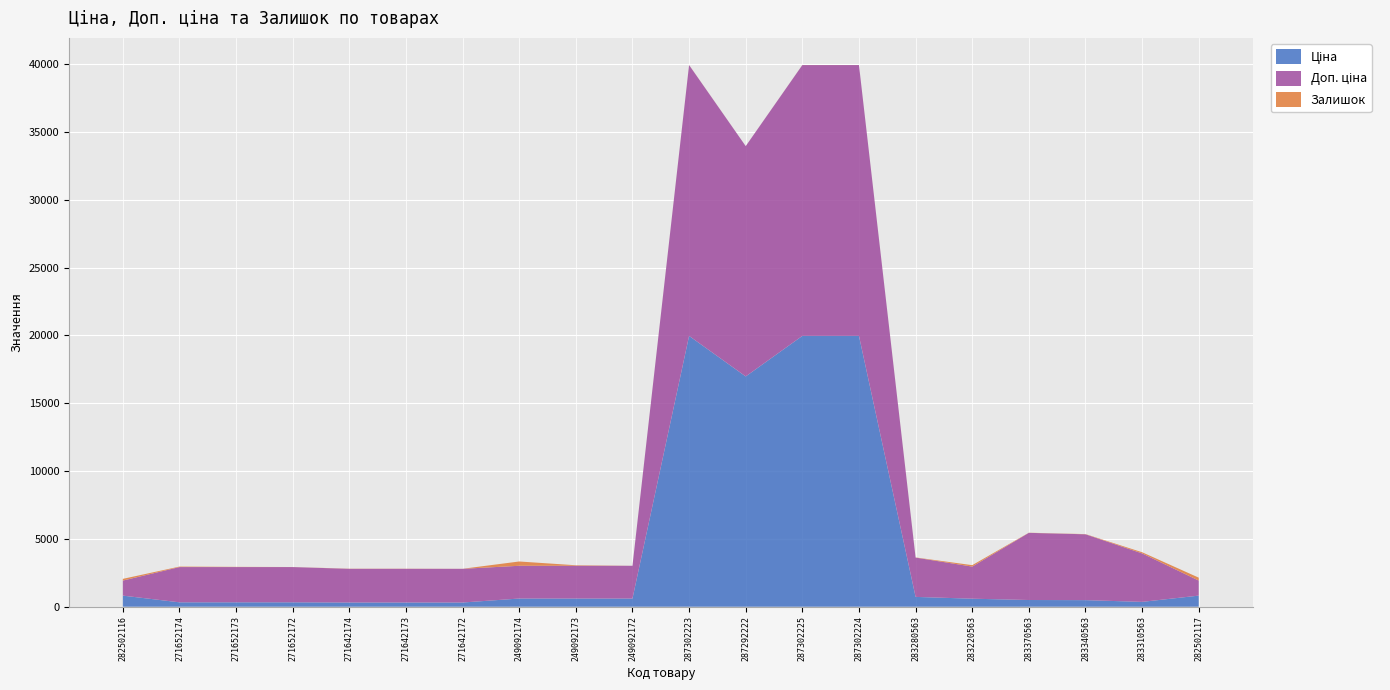

Reading left to right, extract all data points from this chart.

Ціна: 818.5	324.8	324.8	324.8	310.3	310.3	310.3	603.7	603.7	603.7	19964.2	16976.3	19964.2	19964.2	724.5	591.6	495.0	485.4	357.4	818.5
Доп. ціна: 1109.2	2598.3	2598.3	2598.3	2482.4	2482.4	2482.4	2414.8	2414.8	2414.8	19964.2	16976.3	19964.2	19964.2	2897.8	2366.5	4950.4	4853.8	3573.9	1109.2
Залишок: 125.0	35.0	15.0	4.0	11.0	10.0	4.0	316.0	38.0	0.0	7.0	2.0	5.0	3.0	11.0	106.0	9.0	14.0	85.0	215.0